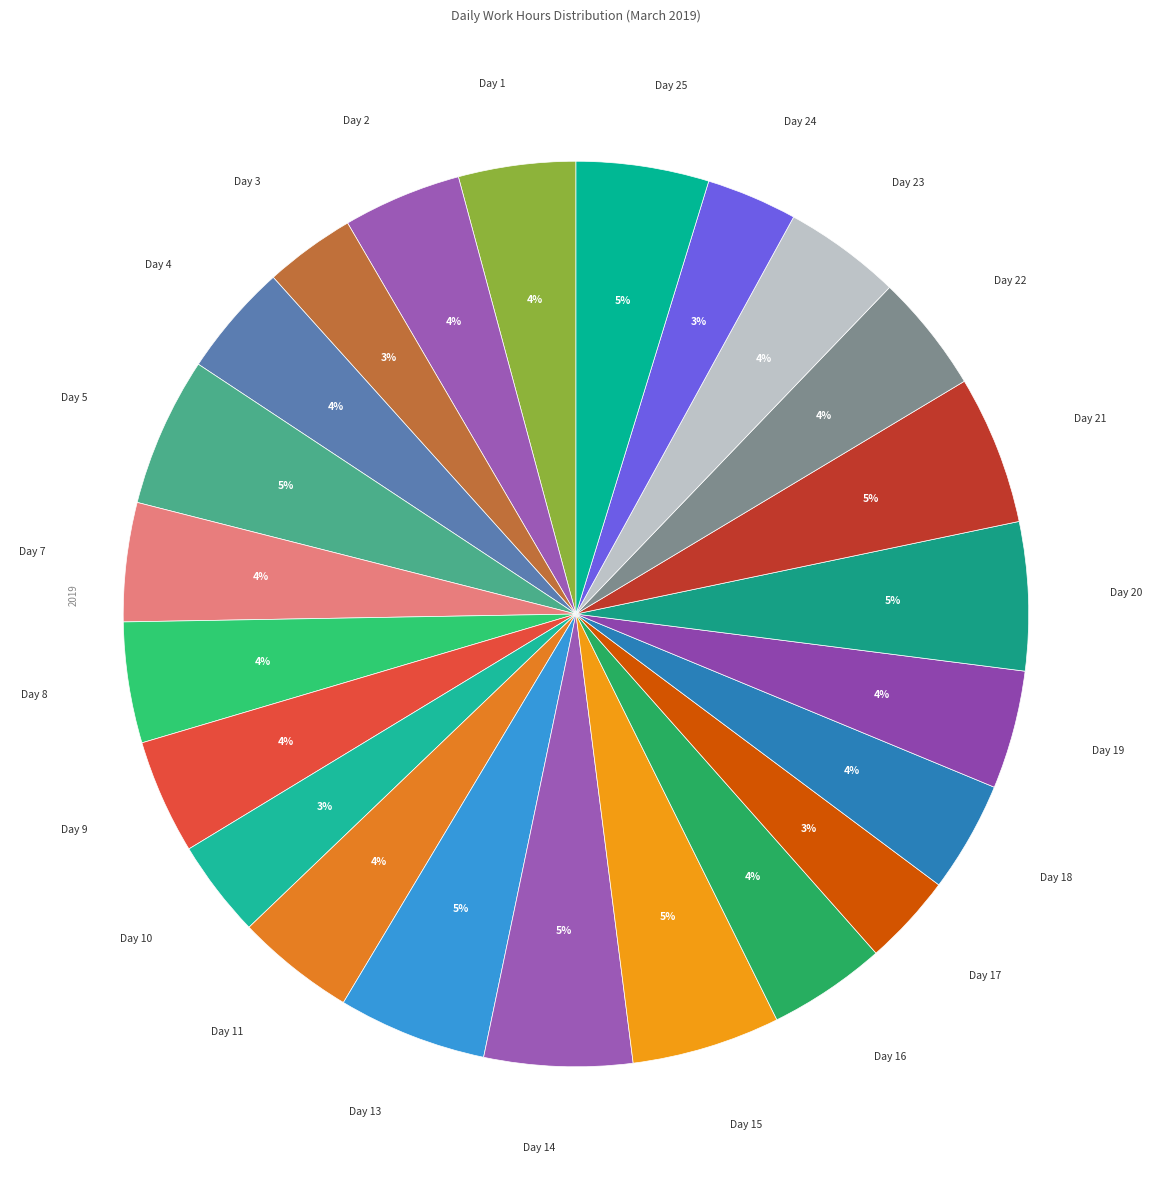

To the nearest percent, what is the difference between the largest and smallest slice percentages?

2%